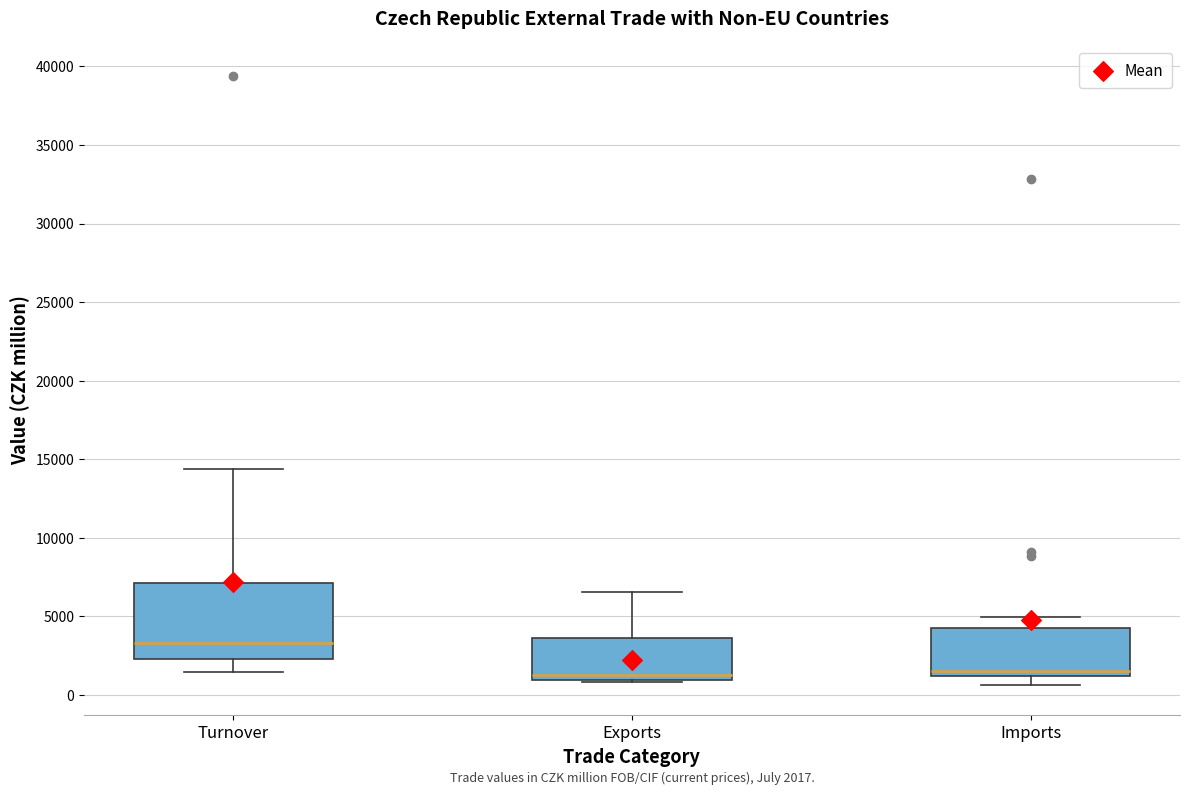

Which box is the tallest, from its lower edge to its upper edge?

Turnover